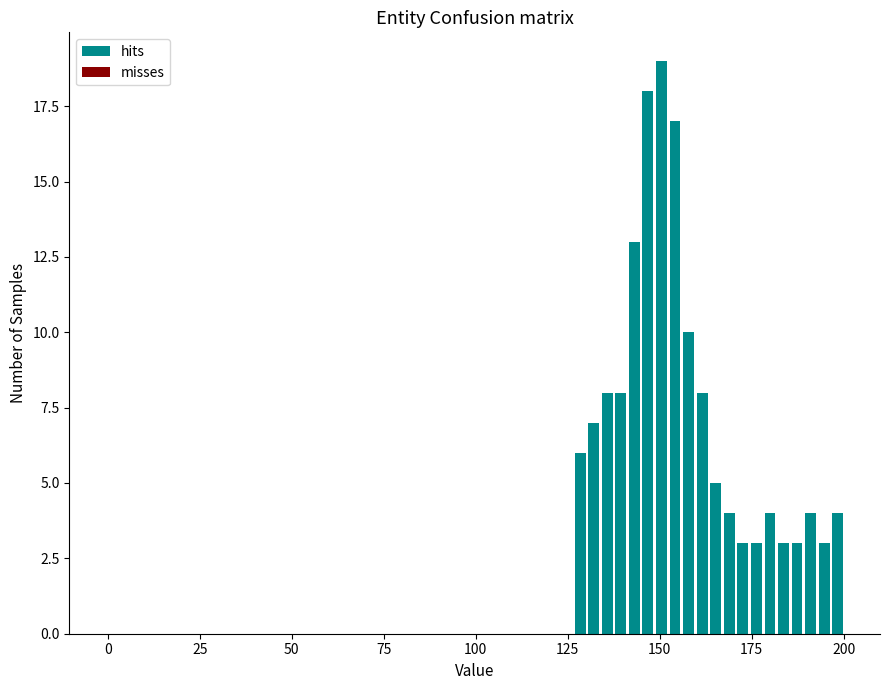

Read against the x-axis, roughly where is the centre of the tallest bar?

150